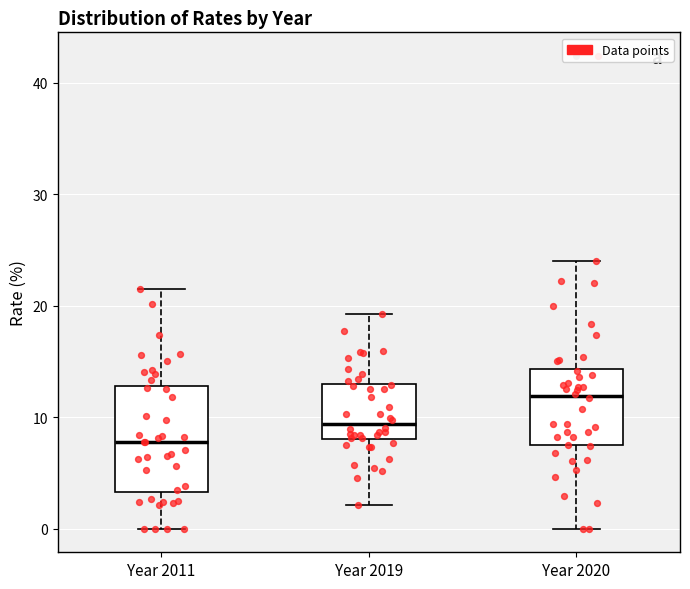

Reading left to right, read every box against the y-axis: the position of its median line, the range the box covers, and the ends of its whiskers. The values are not printed on the chart, so give them approximately, as read against the axis.

Year 2011: median 8, box 3 to 13, whiskers 0 to 22
Year 2019: median 9, box 8 to 13, whiskers 2 to 19
Year 2020: median 12, box 7 to 14, whiskers 0 to 24